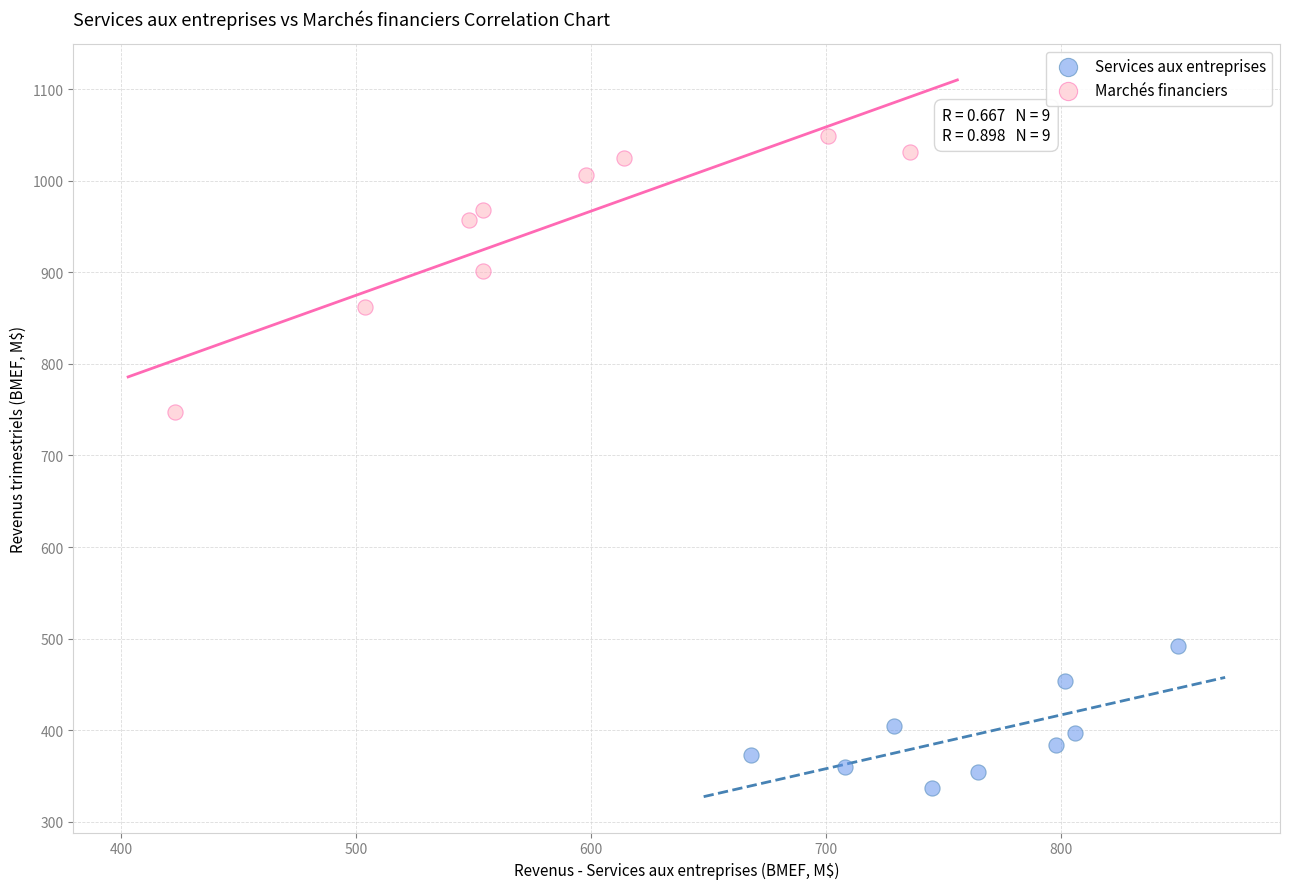

What are all the series names shown in the legend?

Services aux entreprises, Marchés financiers